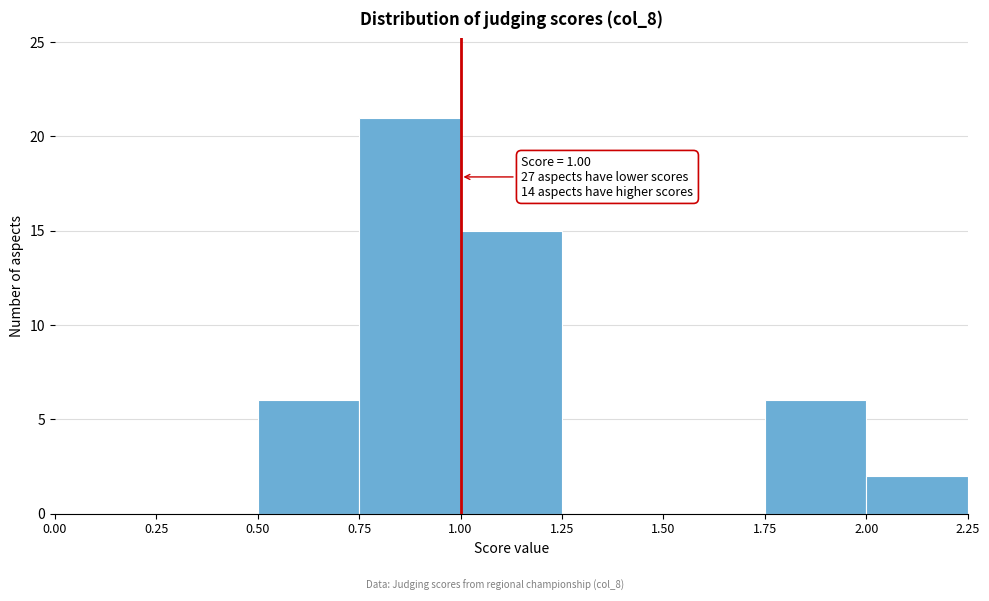

Which range on the x-axis has the tallest bar?

0.75 to 1.00